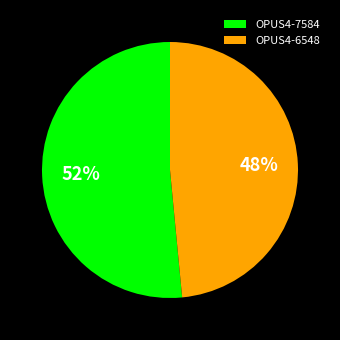

True or false: OPUS4-7584 accounts for 64% of the total.

False